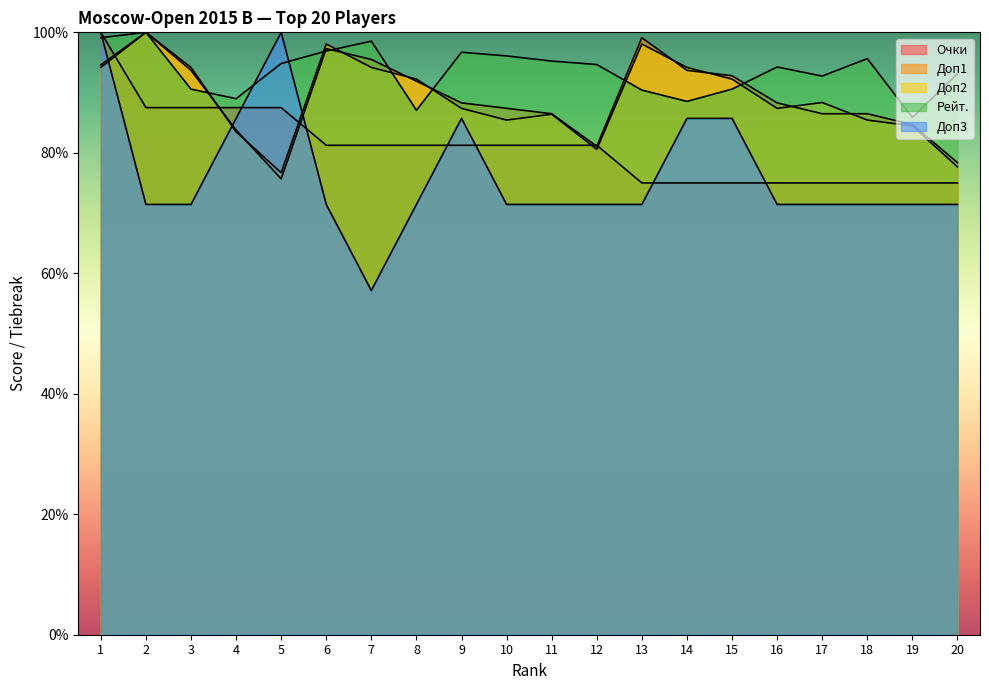

Reading left to right, transcribe all the data shown in this chart.

Очки: 1=100.0	2=87.5	3=87.5	4=87.5	5=87.5	6=81.2	7=81.2	8=81.2	9=81.2	10=81.2	11=81.2	12=81.2	13=75.0	14=75.0	15=75.0	16=75.0	17=75.0	18=75.0	19=75.0	20=75.0
Доп1: 1=94.6	2=100.0	3=93.7	4=83.8	5=75.7	6=97.3	7=95.5	8=91.9	9=88.3	10=87.4	11=86.5	12=81.1	13=99.1	14=93.7	15=92.8	16=88.3	17=86.5	18=86.5	19=84.7	20=78.4
Доп2: 1=94.2	2=100.0	3=94.2	4=83.5	5=76.7	6=98.1	7=94.2	8=92.2	9=87.4	10=85.4	11=86.4	12=80.6	13=98.1	14=94.2	15=92.2	16=87.4	17=88.3	18=85.4	19=84.5	20=77.7
Рейт.: 1=99.1	2=100.0	3=90.6	4=89.0	5=94.8	6=96.9	7=98.5	8=87.1	9=96.7	10=96.1	11=95.2	12=94.7	13=90.4	14=88.5	15=90.6	16=94.2	17=92.7	18=95.6	19=85.9	20=93.1
Доп3: 1=100.0	2=71.4	3=71.4	4=85.7	5=100.0	6=71.4	7=57.1	8=71.4	9=85.7	10=71.4	11=71.4	12=71.4	13=71.4	14=85.7	15=85.7	16=71.4	17=71.4	18=71.4	19=71.4	20=71.4